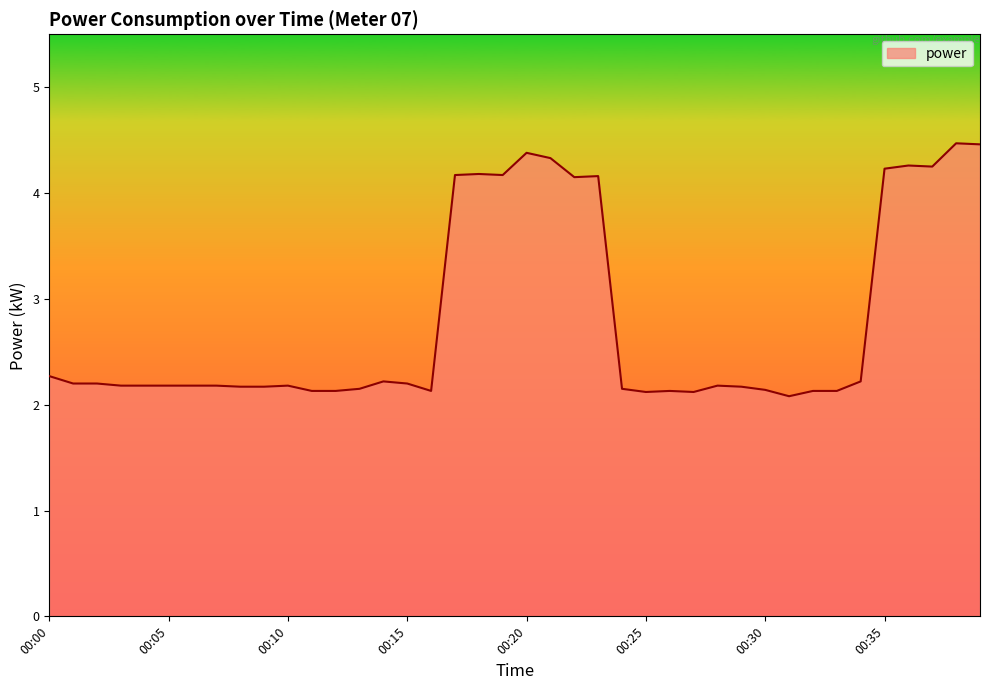

What is the difference between the maximum and minimum values?

2.4